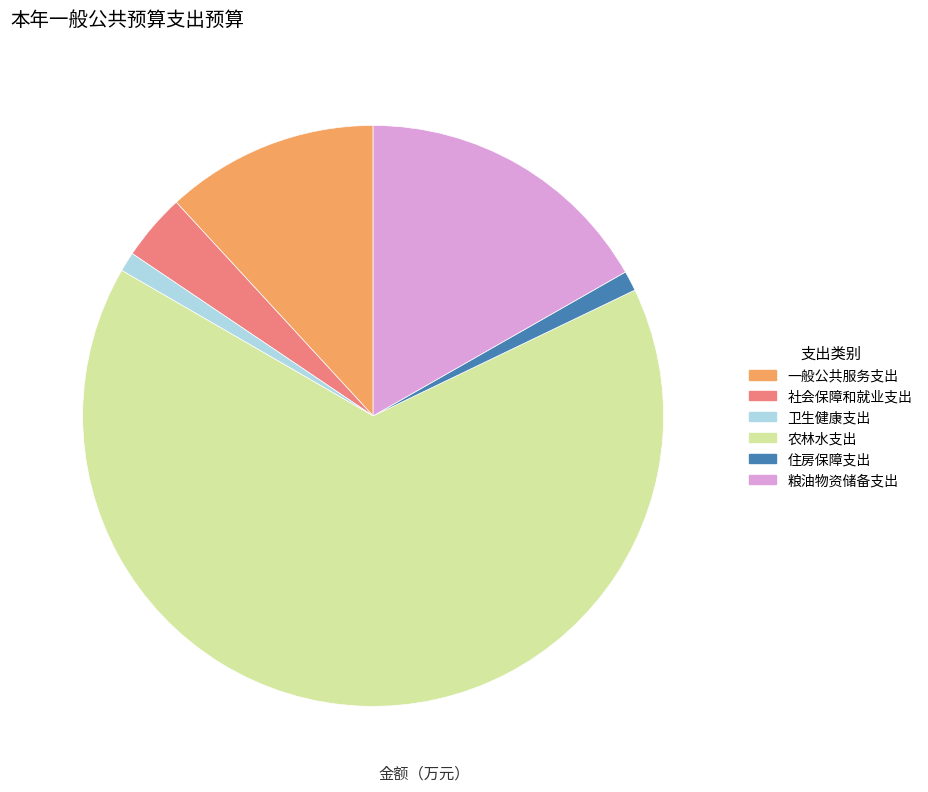

Approximately how many times larger is the value at 一般公共服务支出 compared to 卫生健康支出?

10.9